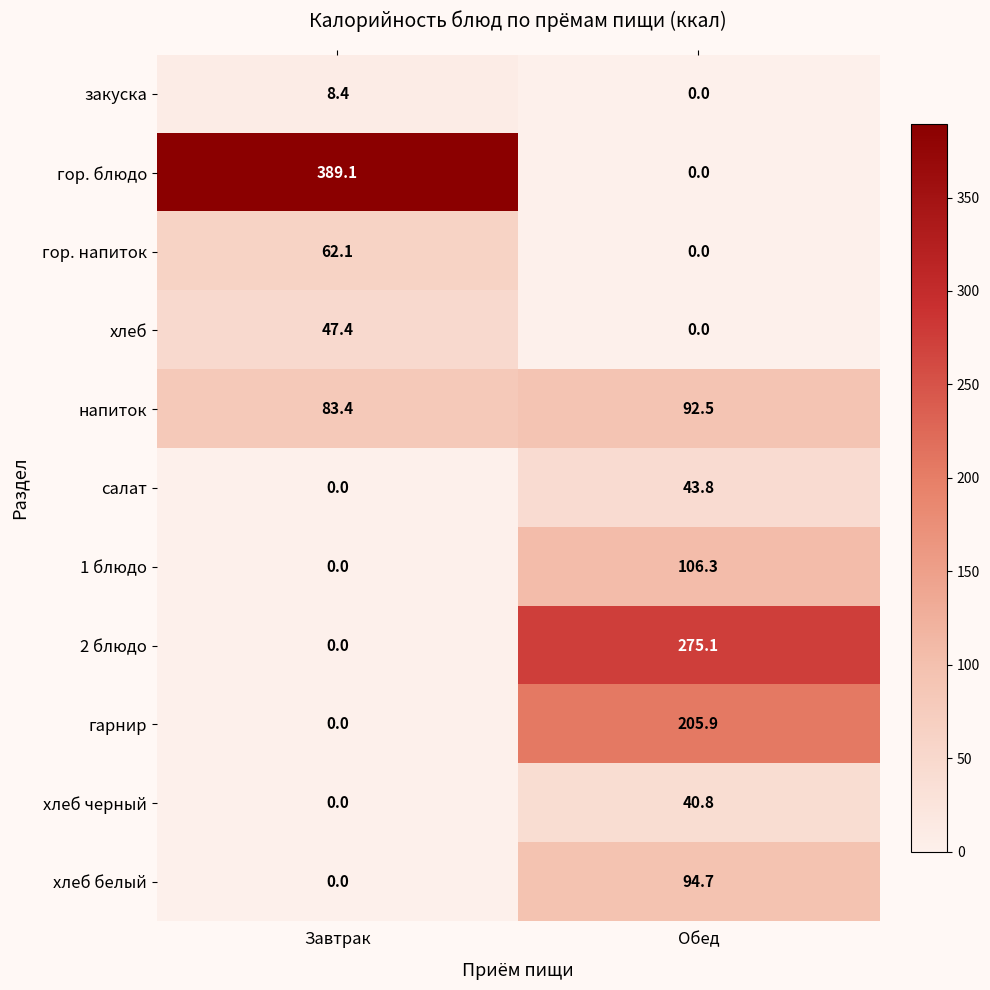

What is the spread (max minus min) of values at Завтрак?

389.1